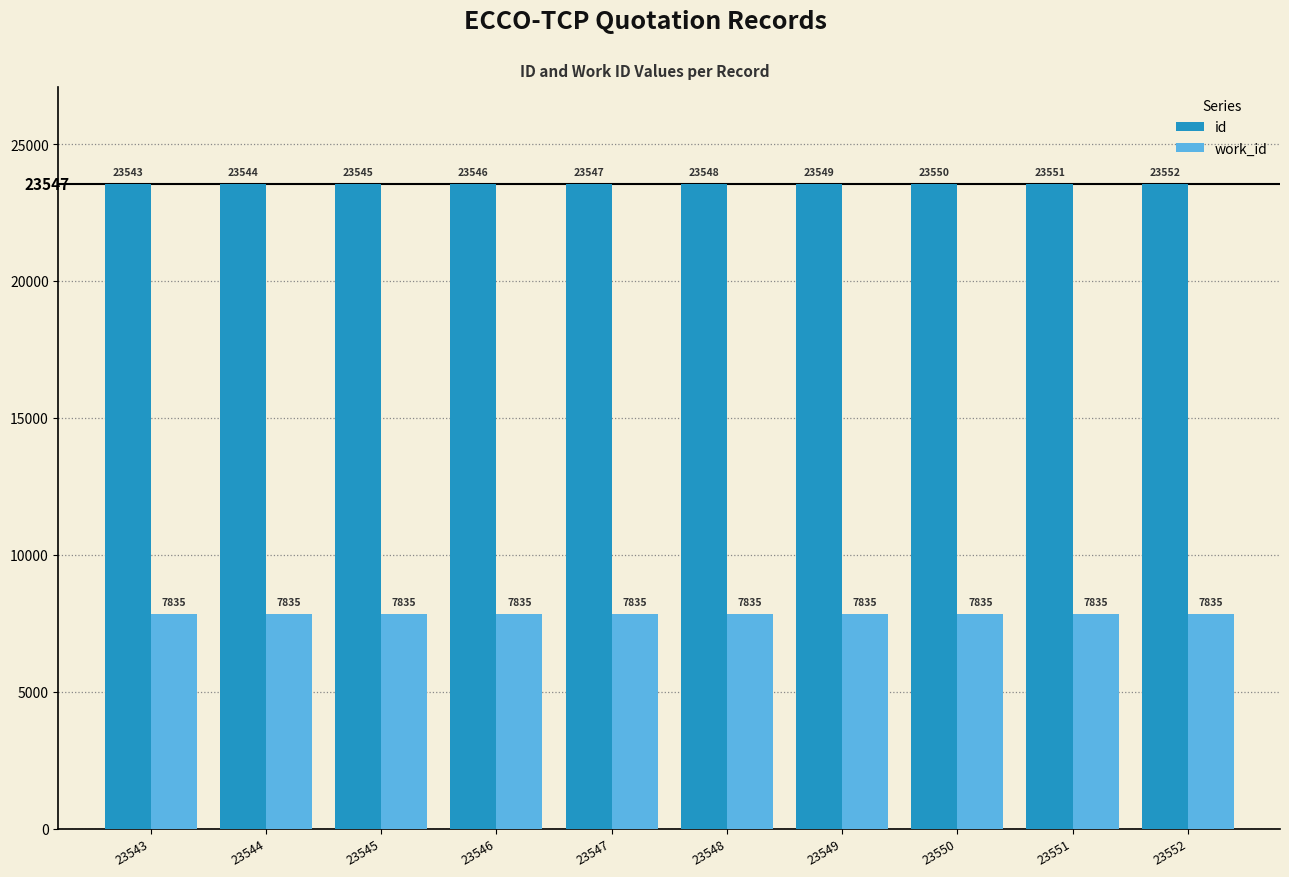

Which series changed the most between 23545 and 23550?

id